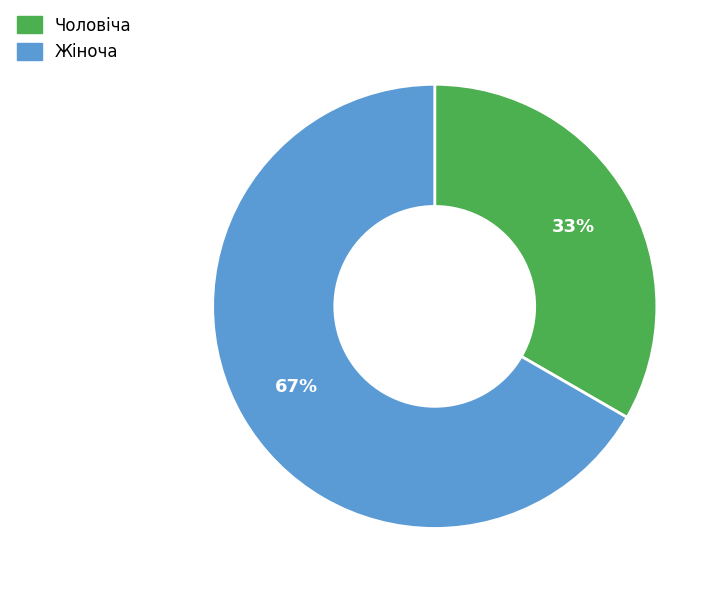

Do Чоловіча and Жіноча together represent more than half of the pie?

Yes